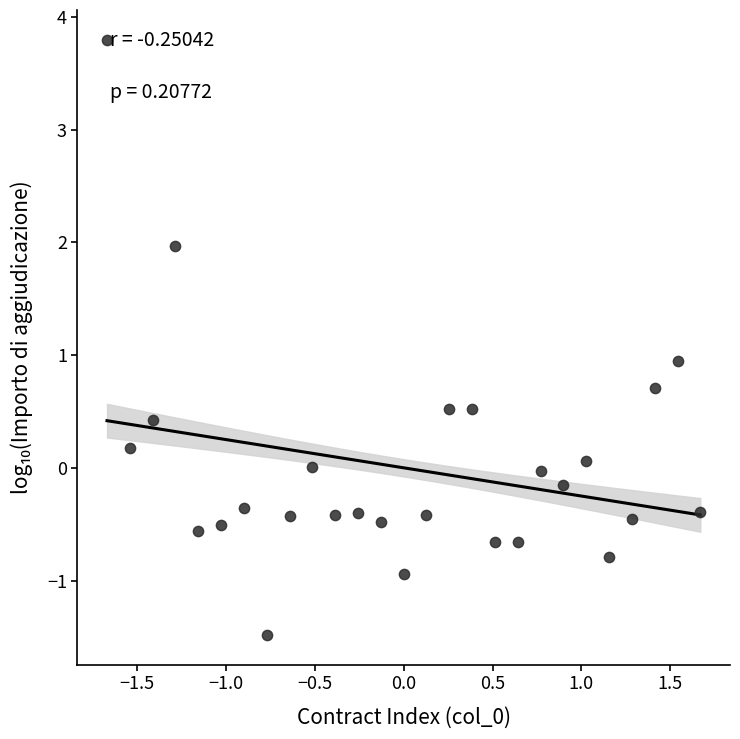

What is the range of Y values (max minus min)?

5.3